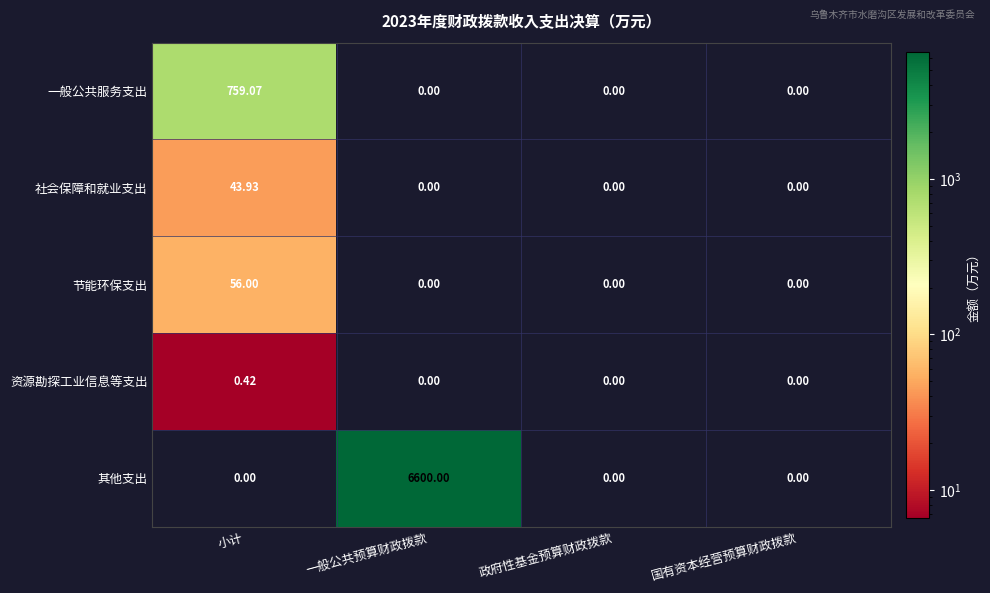

List the series in order of their peak value, lowest first.

资源勘探工业信息等支出, 社会保障和就业支出, 节能环保支出, 一般公共服务支出, 其他支出